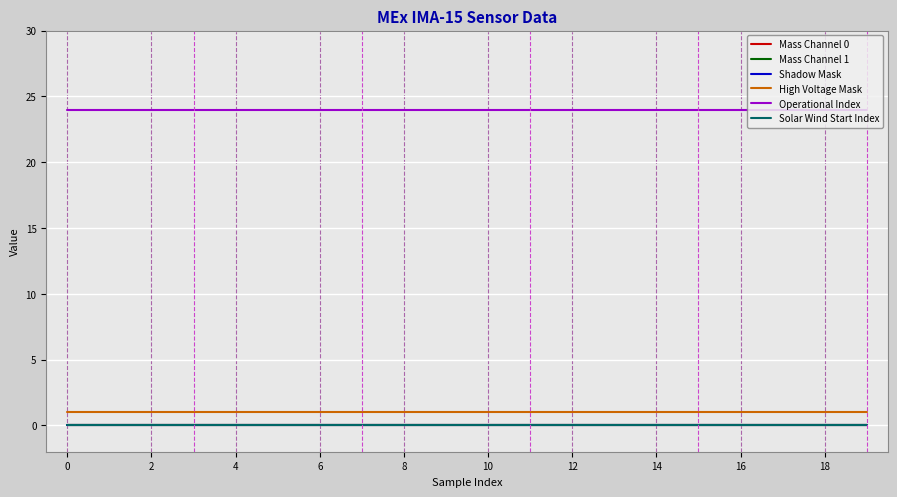

True or false: Mass Channel 1 and High Voltage Mask cross at least once.

False